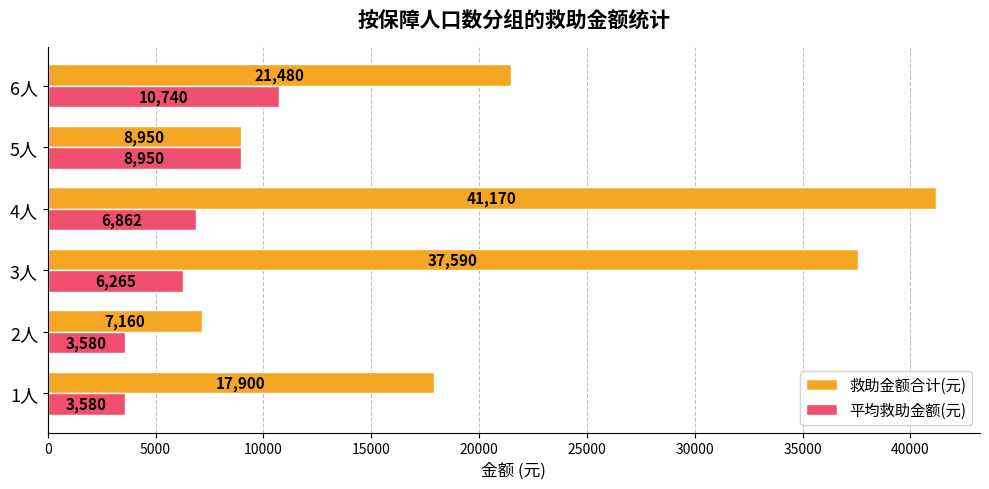

The value of 救助金额合计(元) at 3人 is 37590.0. True or false?

True